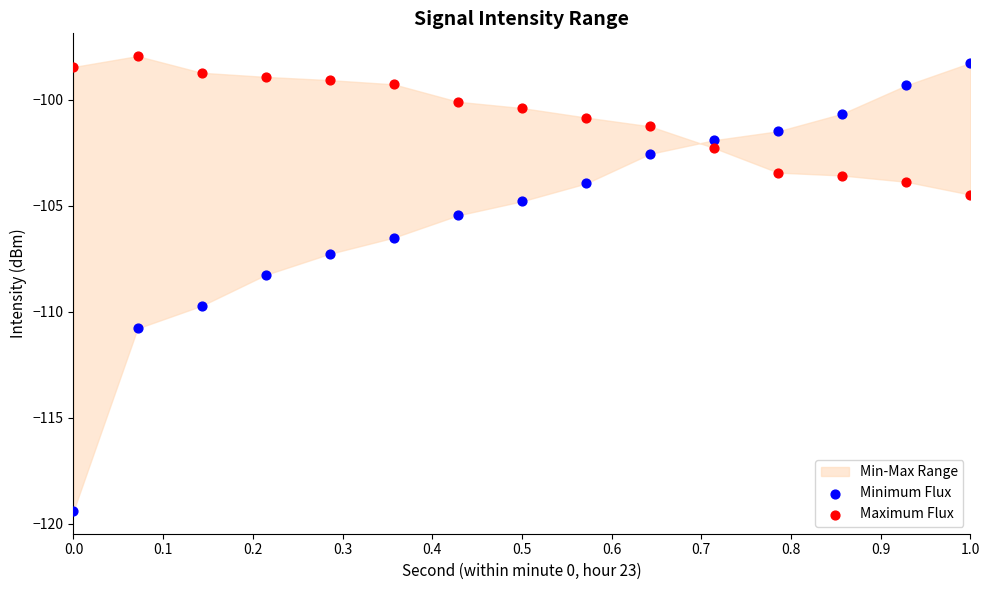

Which series has the largest Y range (max minus min)?

Minimum Flux